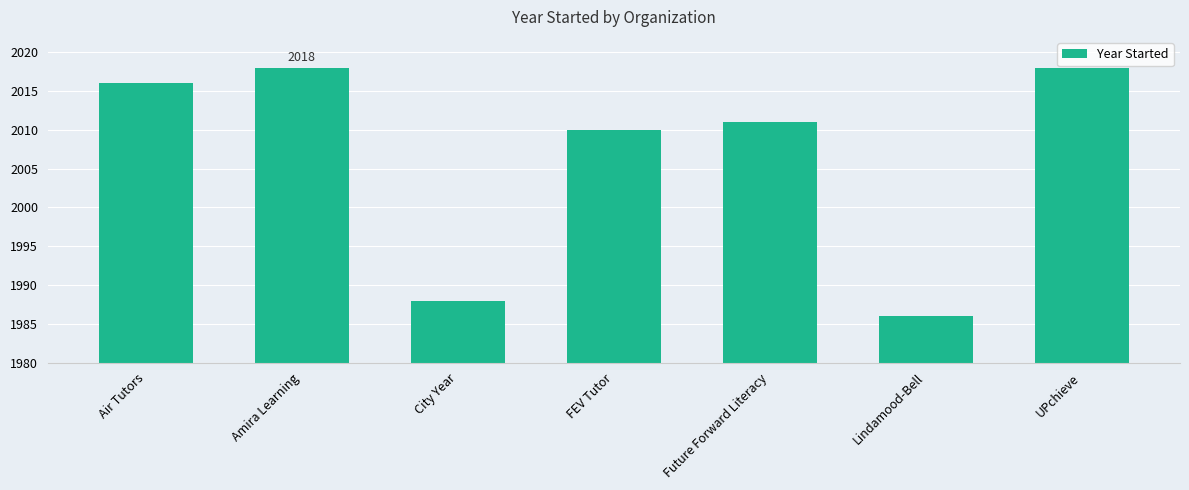

What is the label of the 2nd bar from the left?

Amira Learning